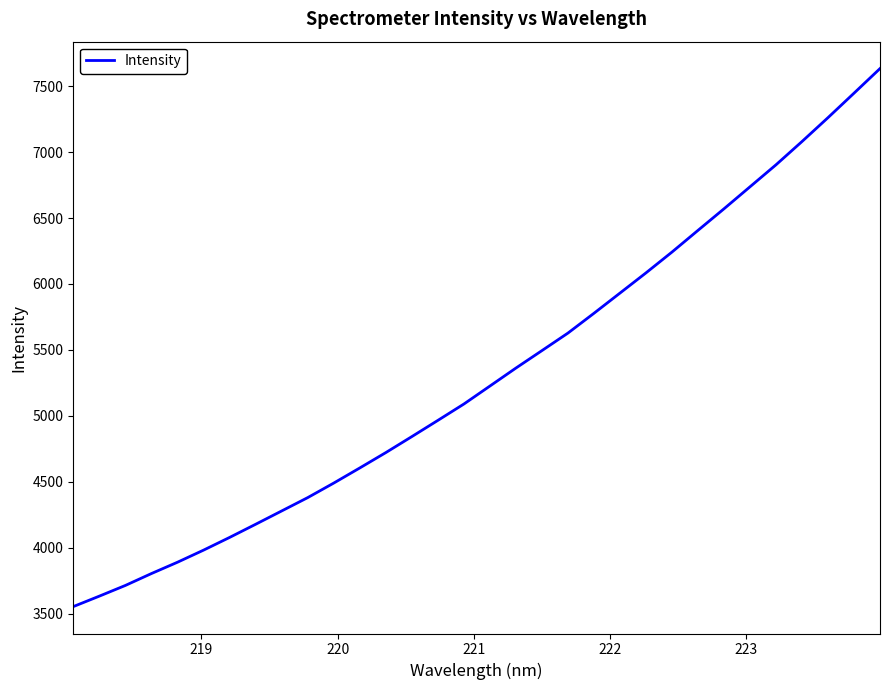

How many lines are shown in the chart?

1